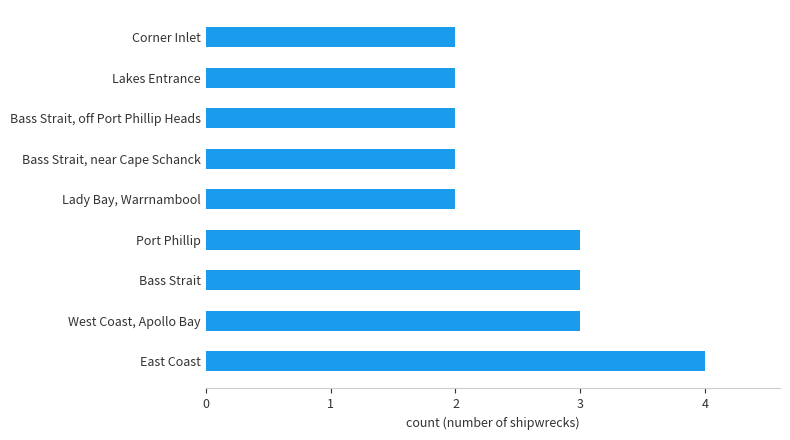

Which label corresponds to the largest value in the chart?

East Coast